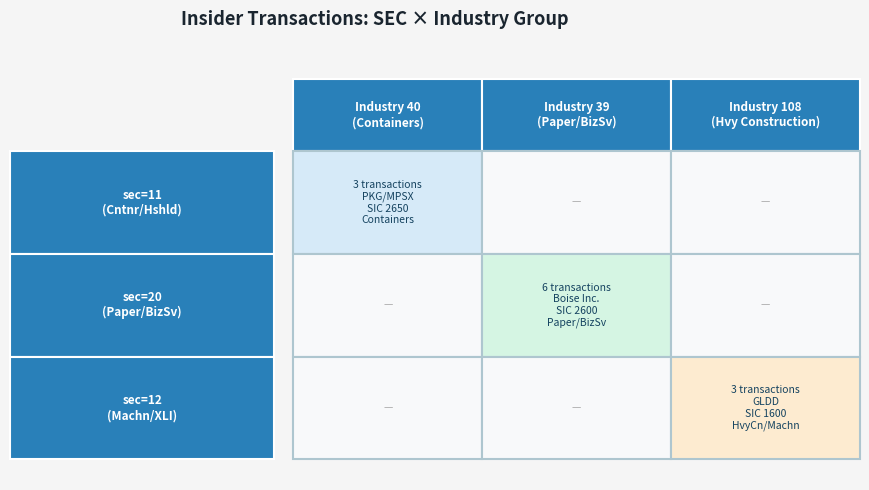

What is the sum of the MPSX/PKG (sec=11) values at MPSX/PKG (sec=11) and Boise Inc. (sec=20)?

3